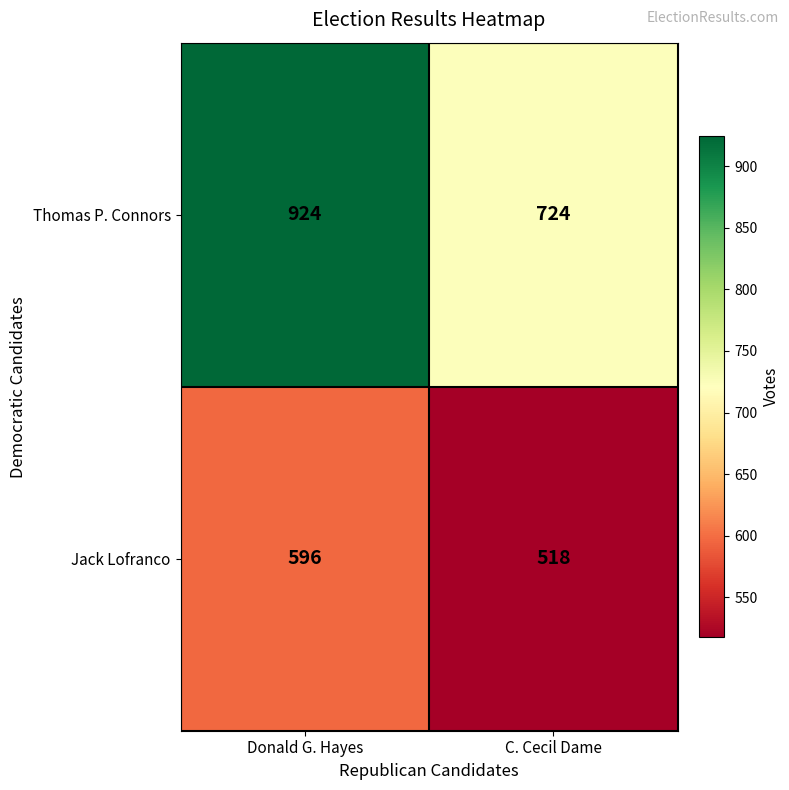

At which category is the sum across all series the highest?

Donald G. Hayes